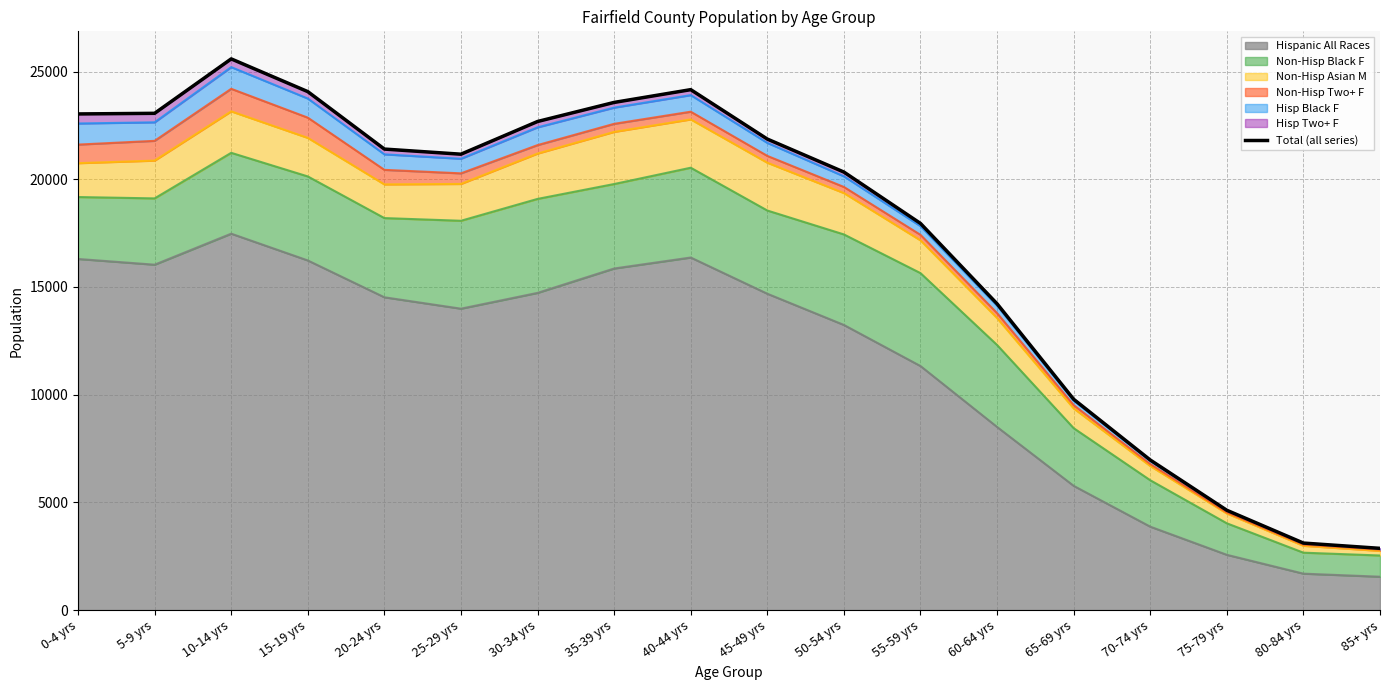

Rank the categories by value from highest to lowest.

10-14 yrs, 40-44 yrs, 15-19 yrs, 35-39 yrs, 5-9 yrs, 0-4 yrs, 30-34 yrs, 45-49 yrs, 20-24 yrs, 25-29 yrs, 50-54 yrs, 55-59 yrs, 60-64 yrs, 65-69 yrs, 70-74 yrs, 75-79 yrs, 80-84 yrs, 85+ yrs